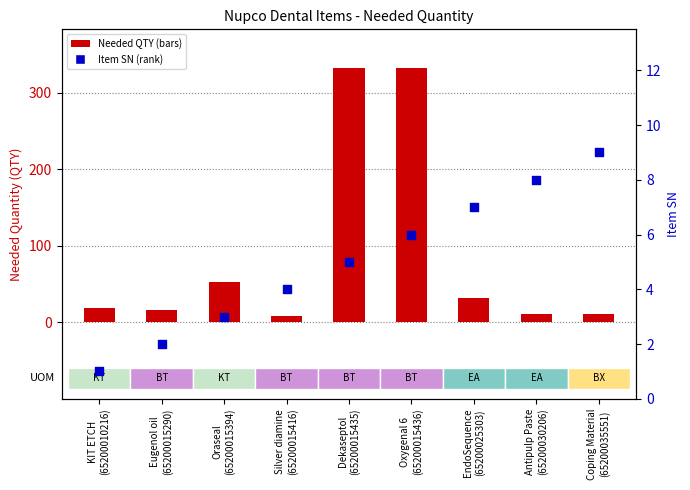

Is the value of Item SN at Oraseal
(65200015394) greater than the value of Needed QTY at EndoSequence
(65200025303)?

No